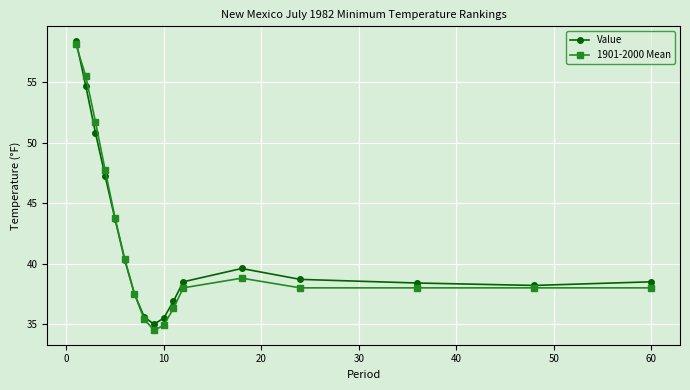

Rank the series by their maximum value, from highest to lowest.

Value, 1901-2000 Mean